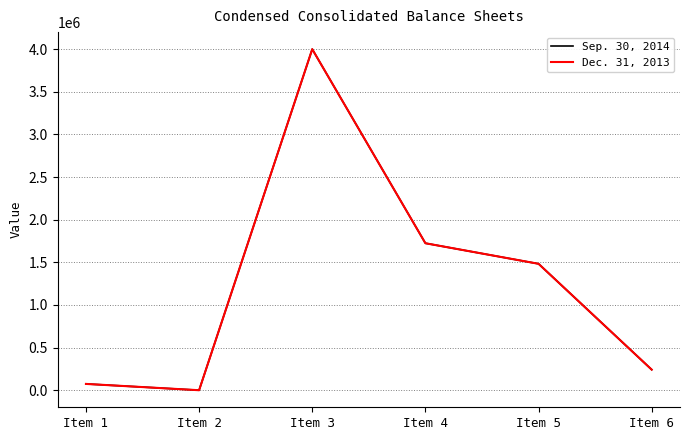

What is the approximate value of Sep. 30, 2014 at Item 4?

1723888